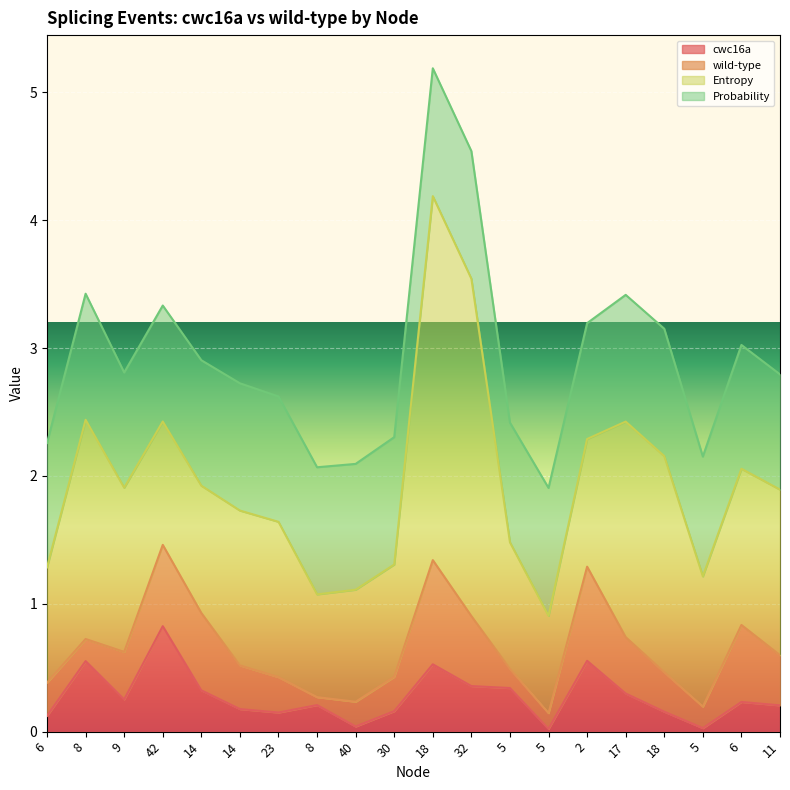

Which category has the lowest value in the Probability series?

9